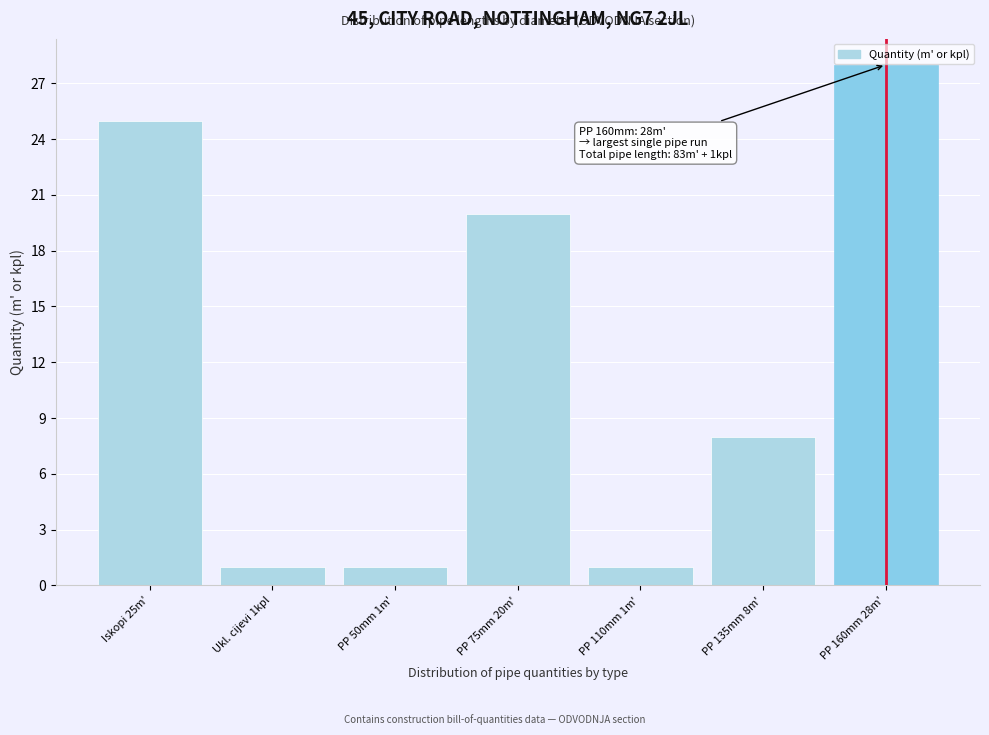

Reading left to right, what are all the values shown in this chart?

25	1	1	20	1	8	28